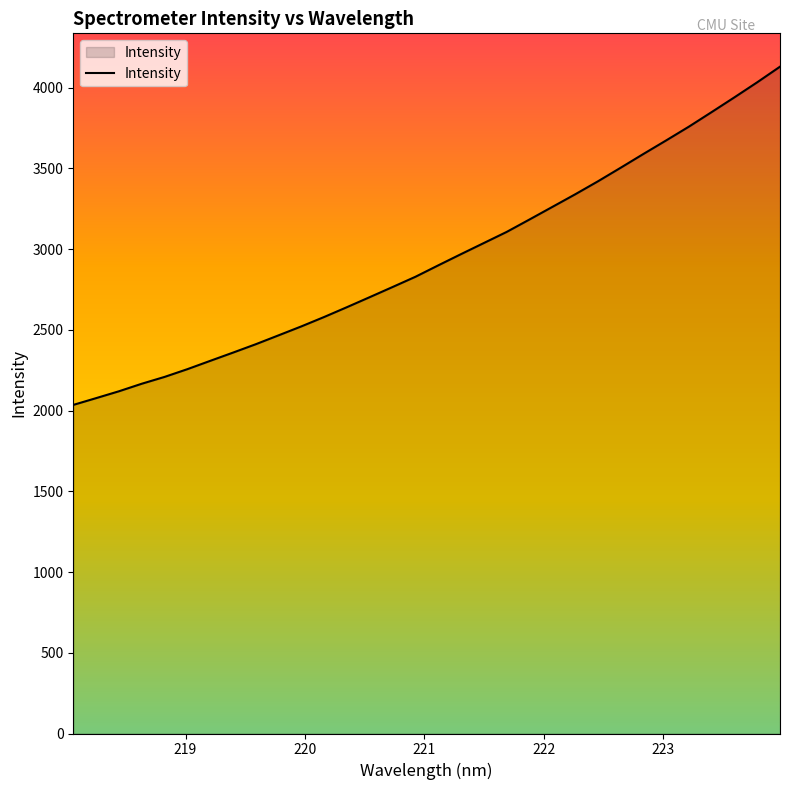

What is the minimum value shown in the chart?

2035.1